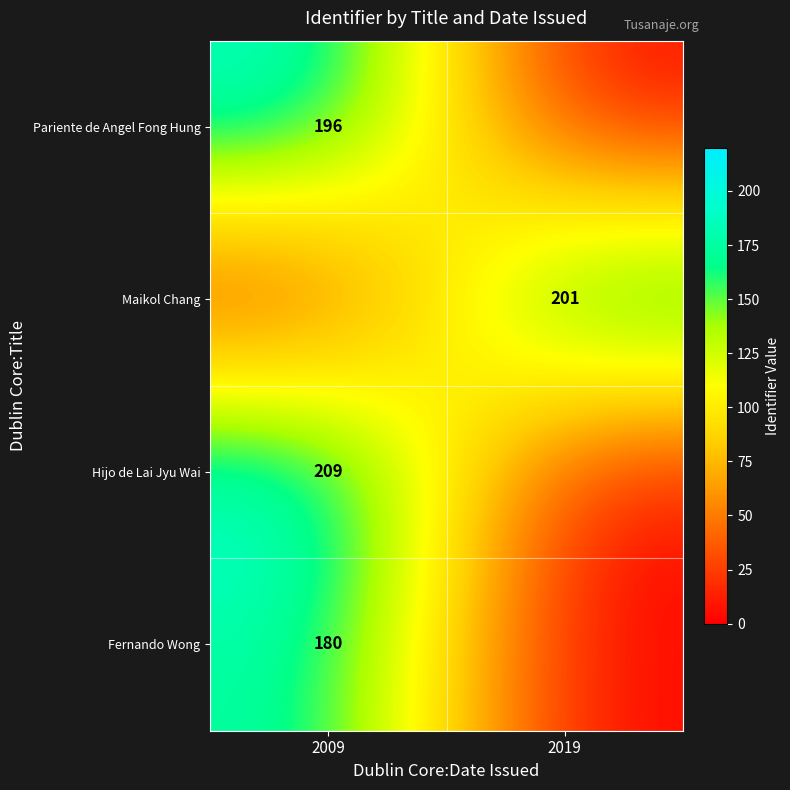

True or false: Pariente de Angel Fong Hung has a value of 257 at 2009.

False